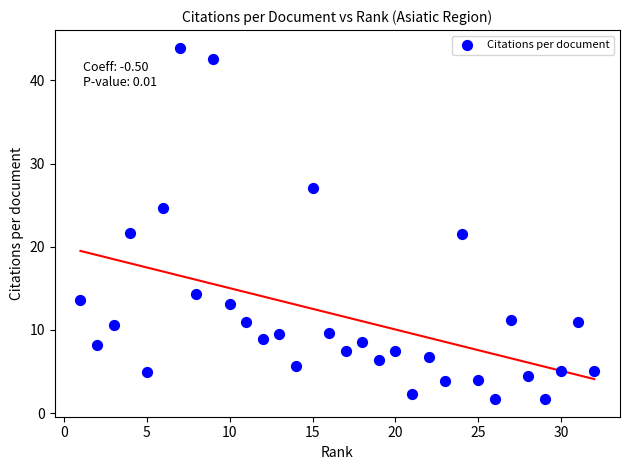

What is the range of Y values (max minus min)?

42.3